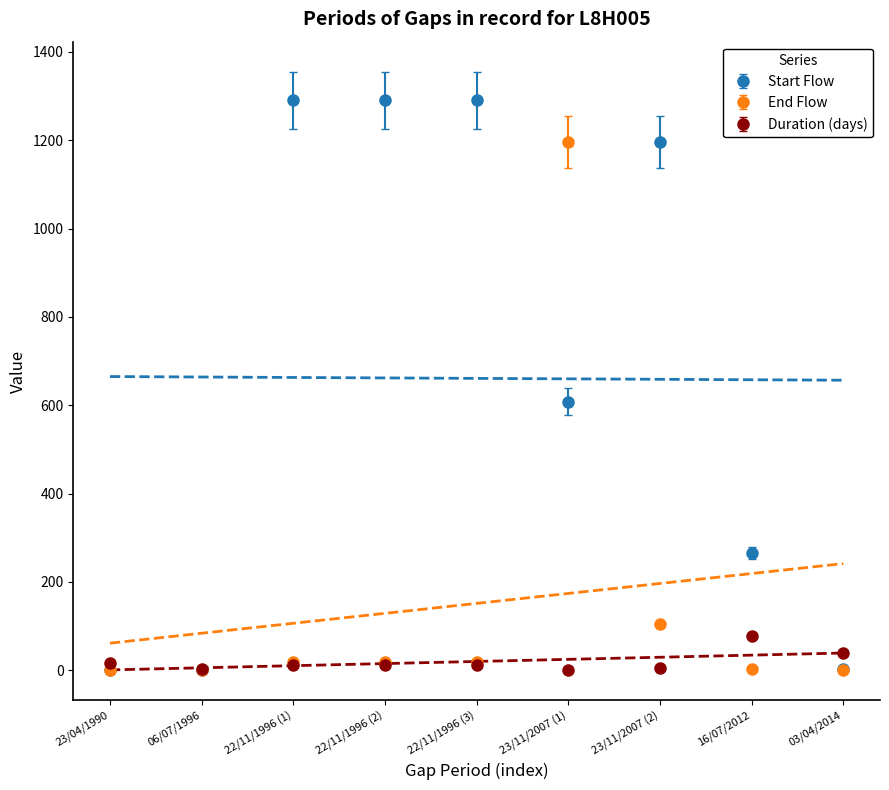

How many intersections are there between Start Flow and Duration (days)?

2